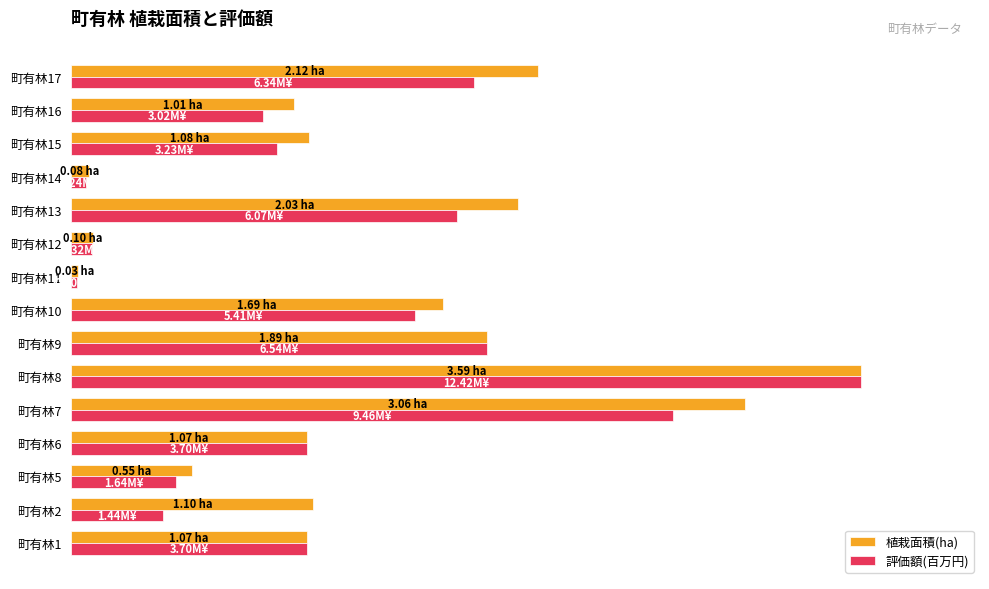

What are all the series names shown in the legend?

植栽面積(ha), 評価額(百万円)